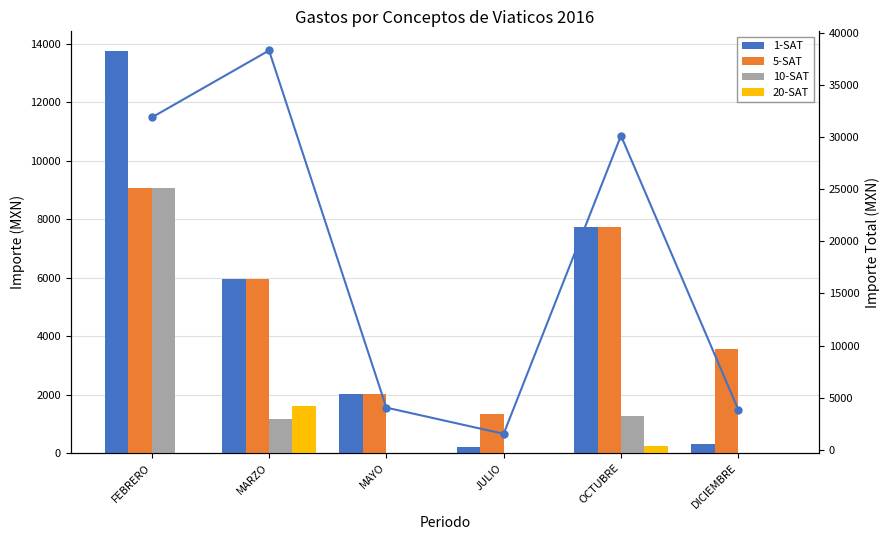

What is the difference between the highest and lowest values at OCTUBRE?

29892.5